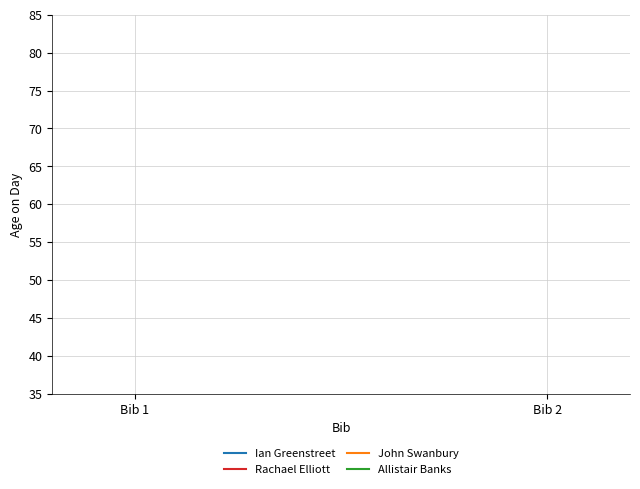

Is this an area chart (filled region under the line)?

No